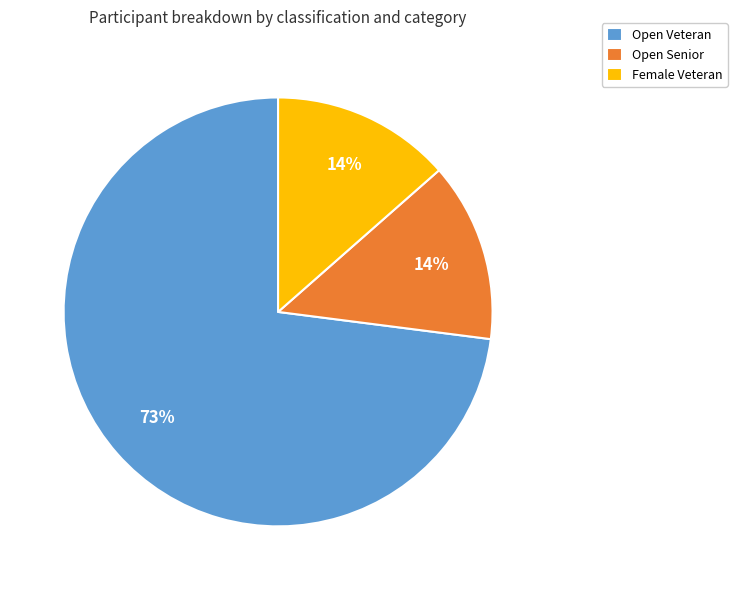

Is the sum of Open Senior and Open Veteran greater than half?

Yes